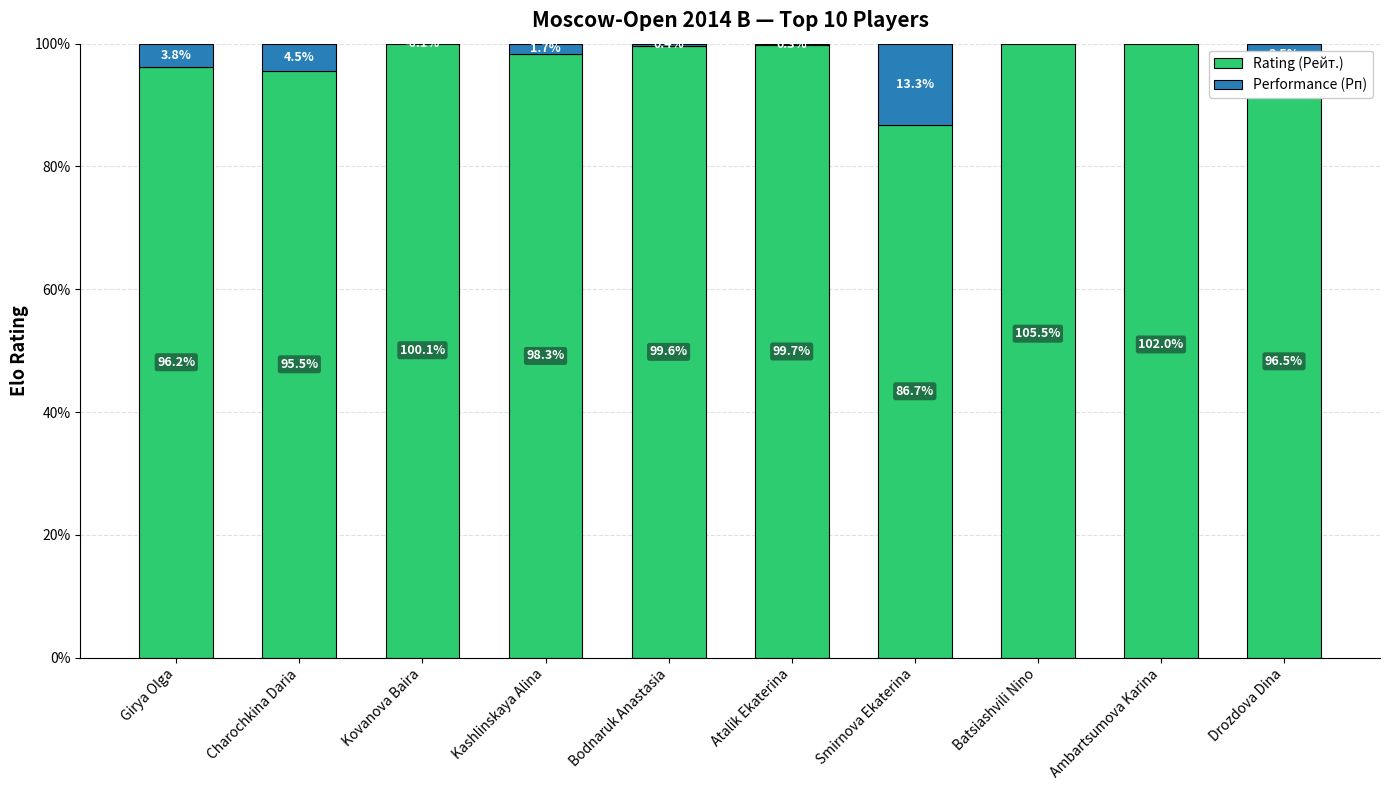

The value of Performance (Рп) at Girya Olga is 1.7. True or false?

False